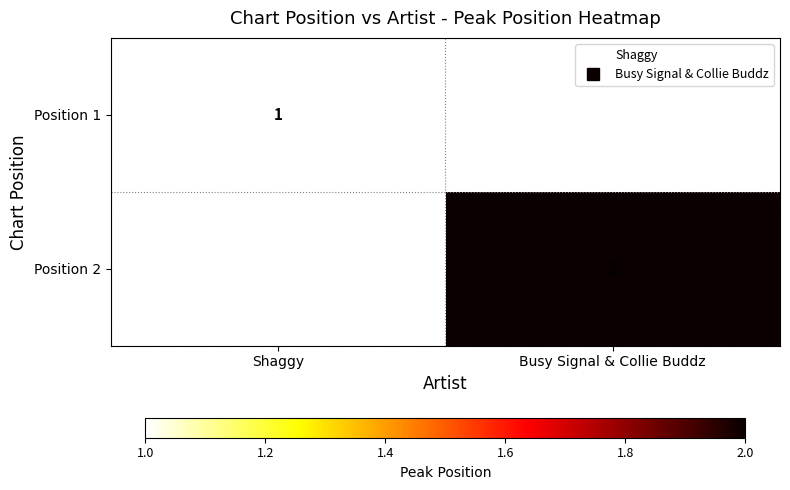

Rank the series by their average value, from lowest to highest.

Position 1, Position 2